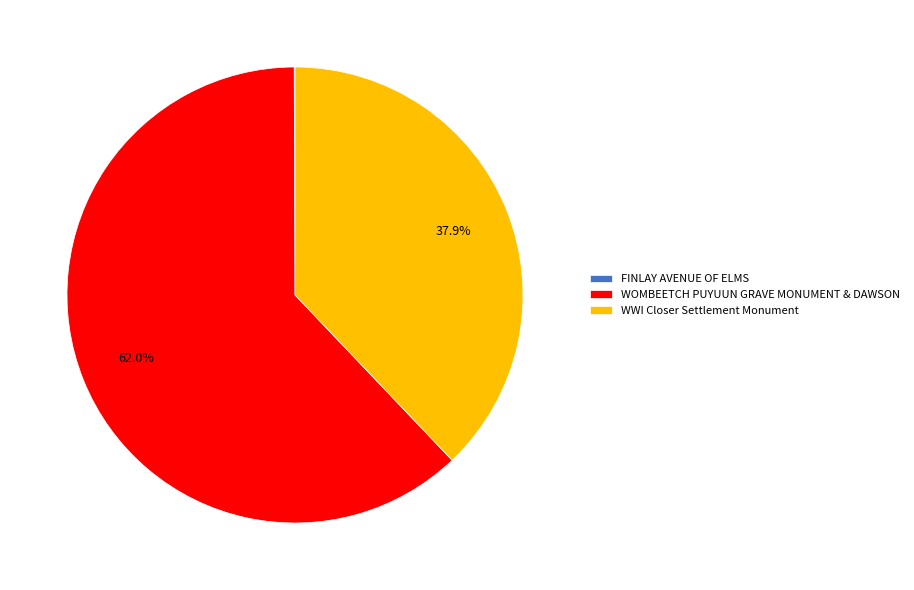

What is the ratio of the value at WWI Closer Settlement Monument to the value at WOMBEETCH PUYUUN GRAVE MONUMENT & DAWSON?

0.6